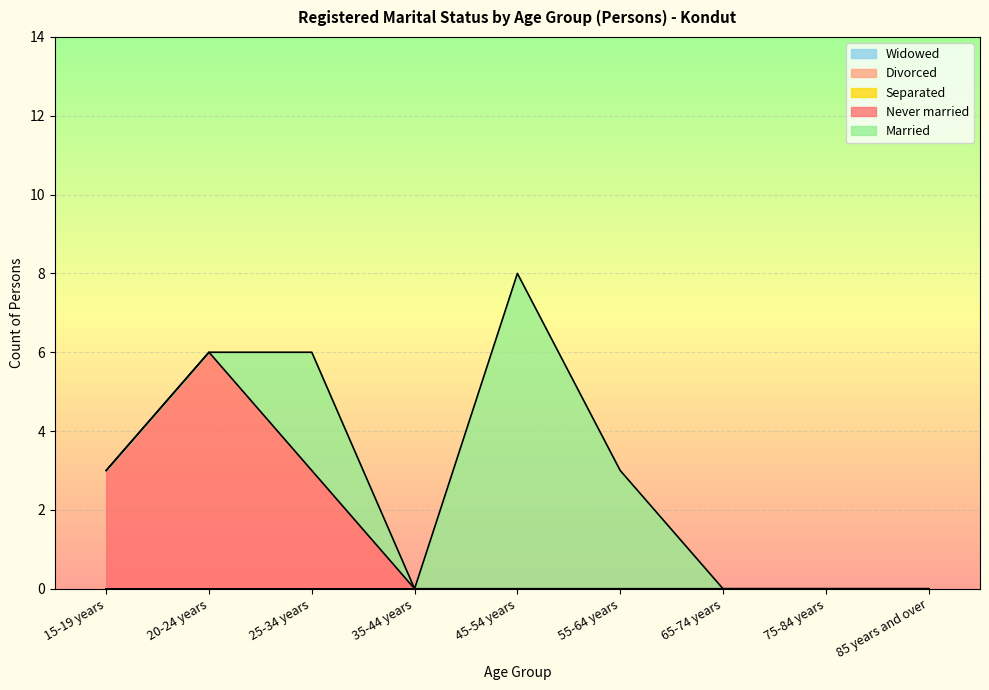

How many data points does each series have?

9